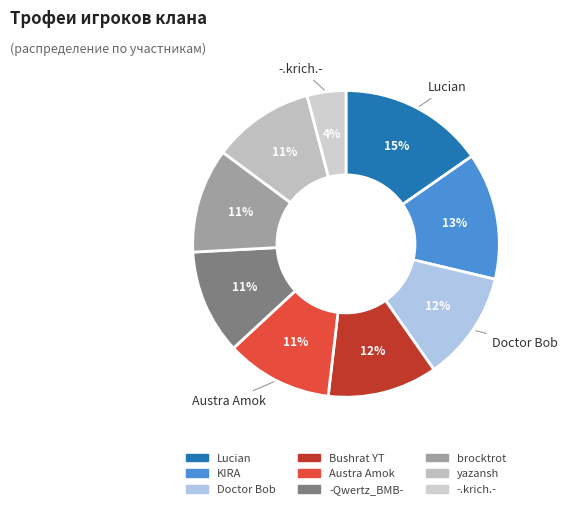

How many slices are in this pie chart?

9